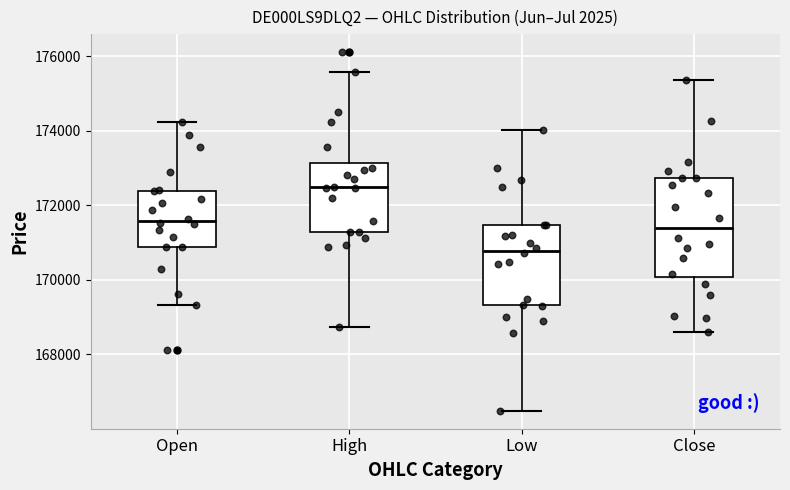

Where does the lower whisker of the box for Low end on the y-axis? The values are not printed on the chart, so give them approximately, as read against the axis.

166400